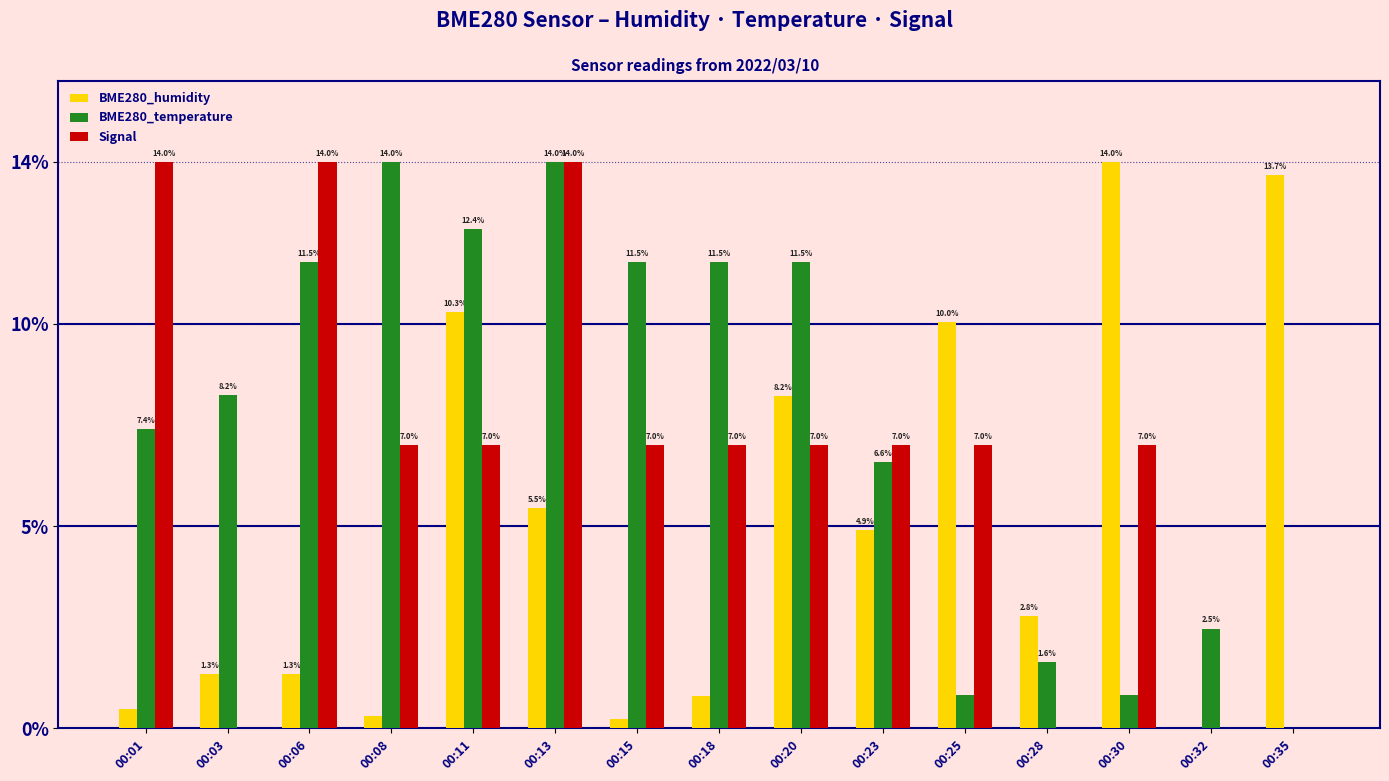

The value of BME280_humidity at 00:03 is 1.3. True or false?

True